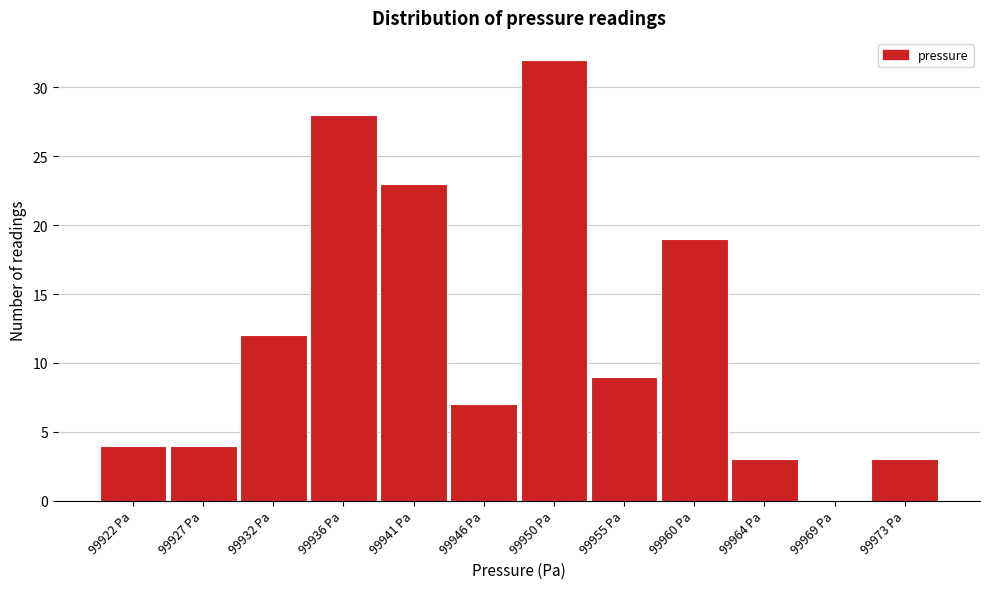

Reading right to left, extract all data points from this chart.

99973 Pa=3	99969 Pa=0	99964 Pa=3	99960 Pa=19	99955 Pa=9	99950 Pa=32	99946 Pa=7	99941 Pa=23	99936 Pa=28	99932 Pa=12	99927 Pa=4	99922 Pa=4